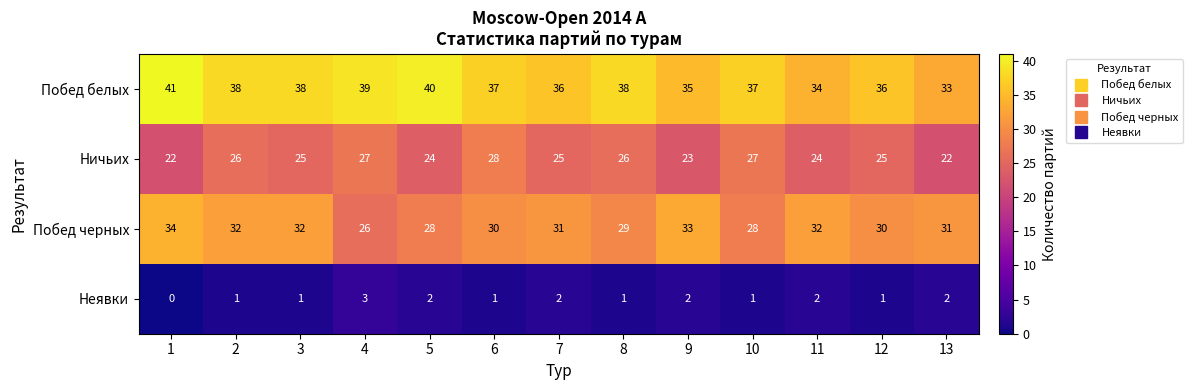

The Побед белых series shows 39 at 4. True or false?

True